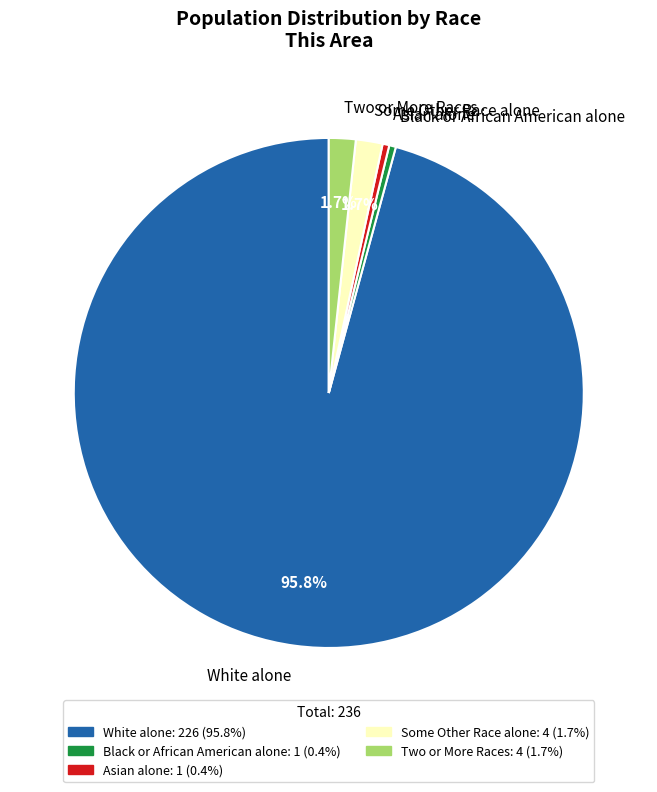

Does any single category account for the majority?

Yes